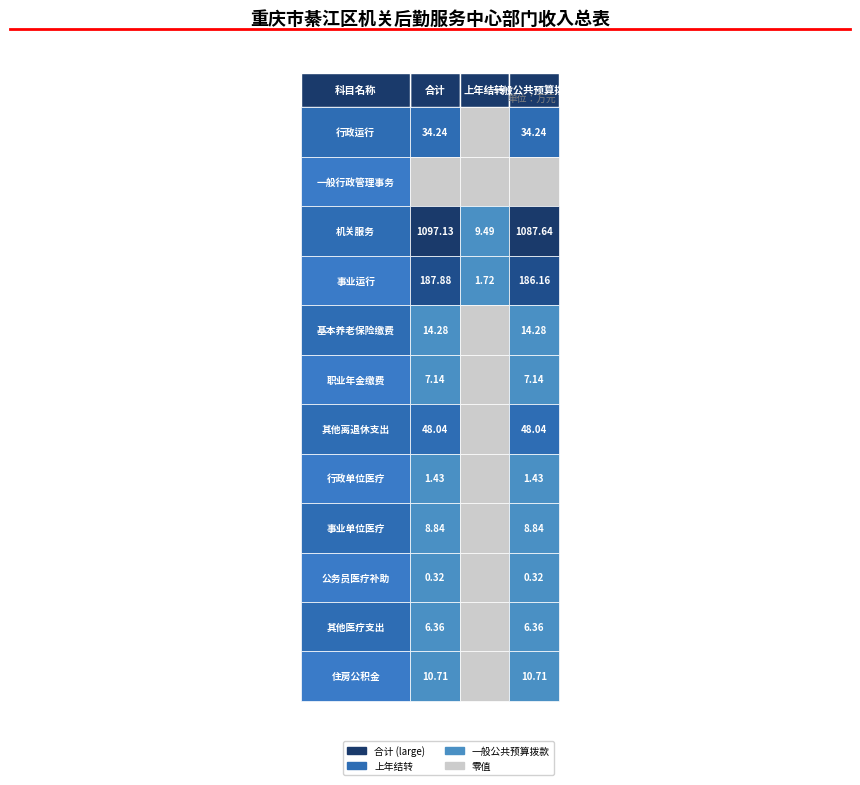

What is the sum of the 公务员医疗补助 values at 1 and 2?

0.3